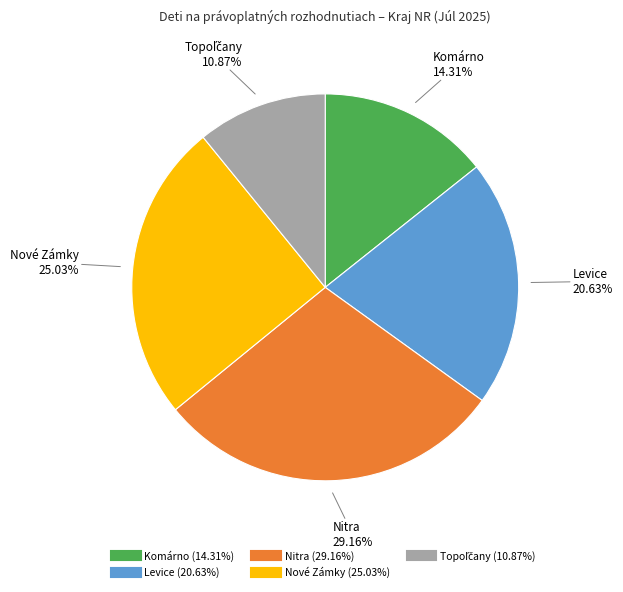

To the nearest percent, what is the average slice percentage?

20%